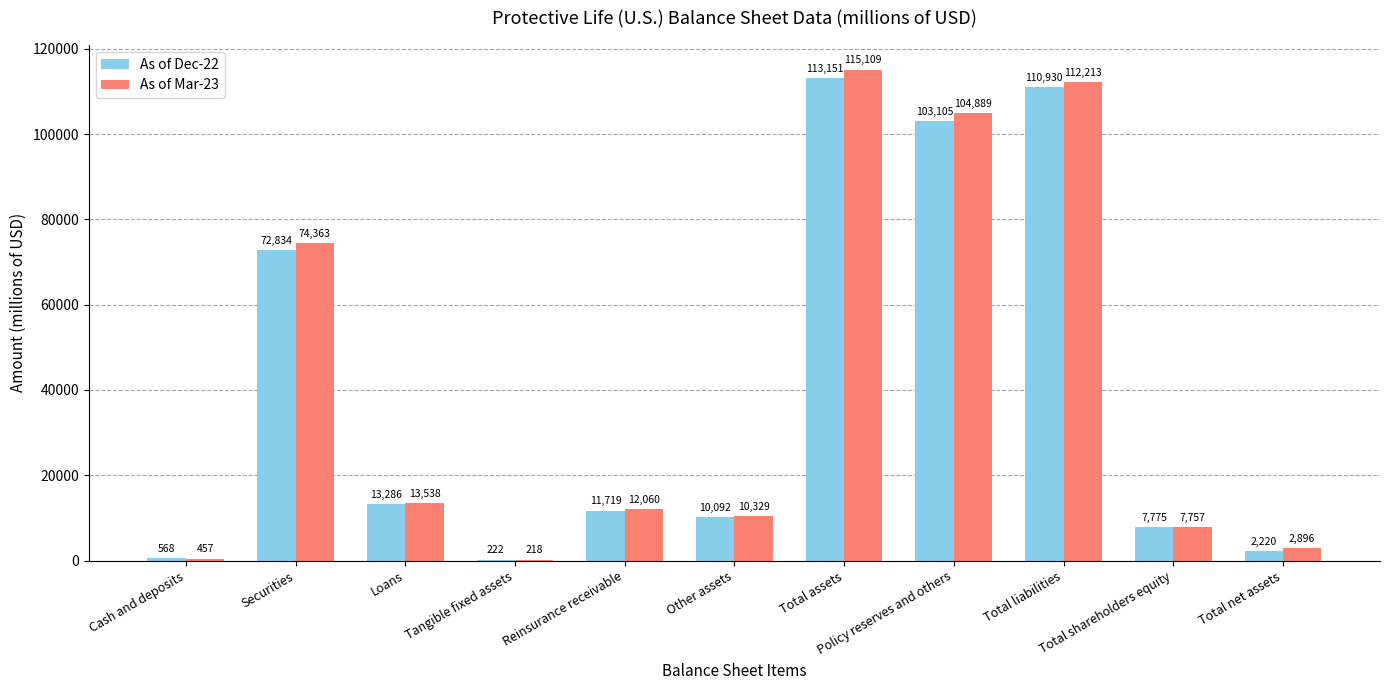

What is the spread (max minus min) of values at Tangible fixed assets?

4